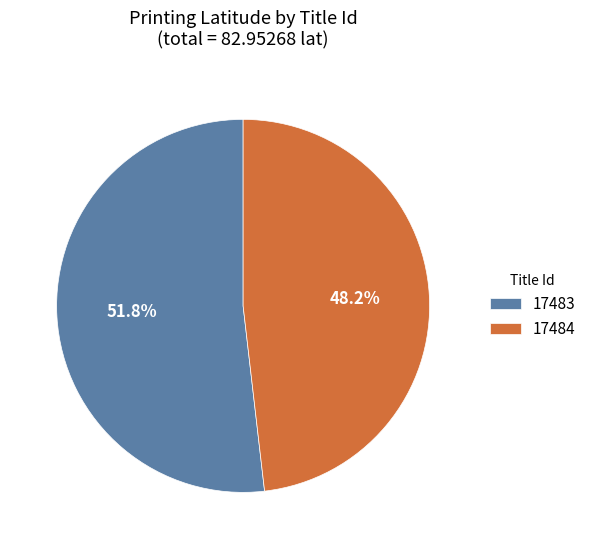

Which has a higher value, 17483 or 17484?

17483